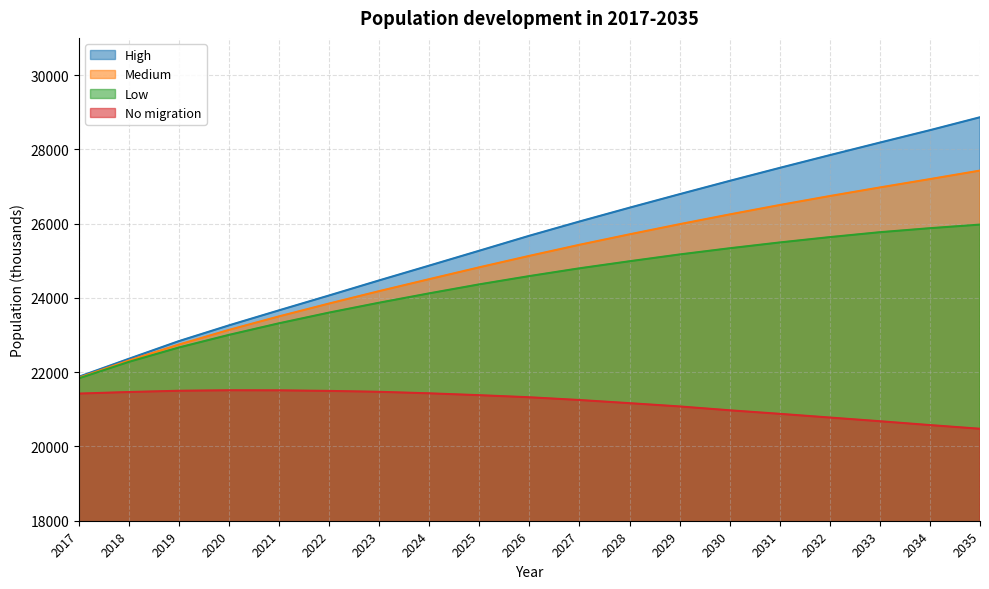

What is the minimum value for High?

21876